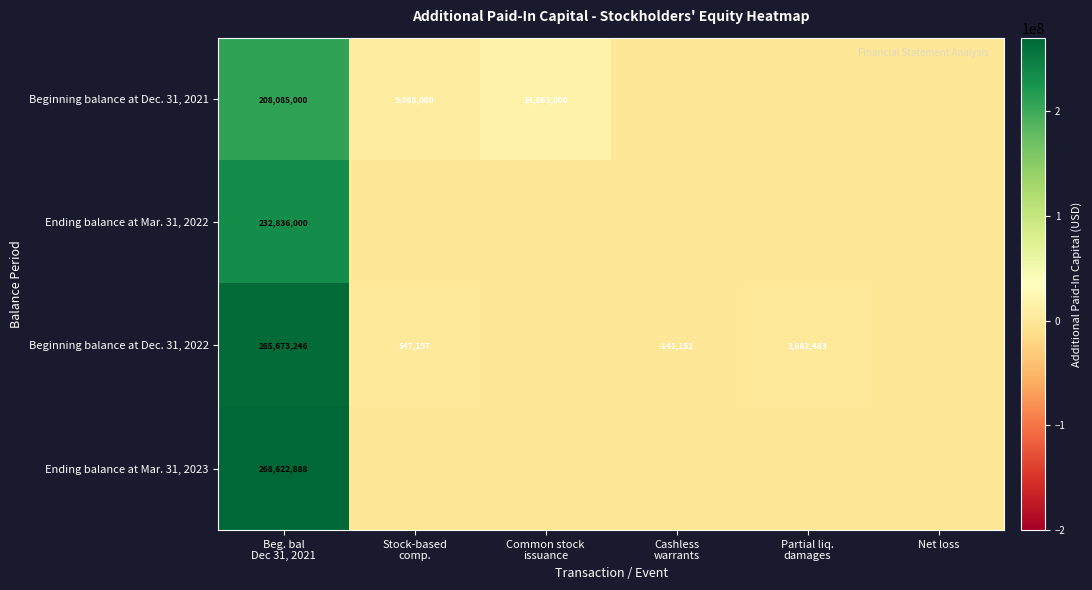

Which category has the lowest value in the Beginning balance at Dec. 31, 2022 series?

Cashless warrants